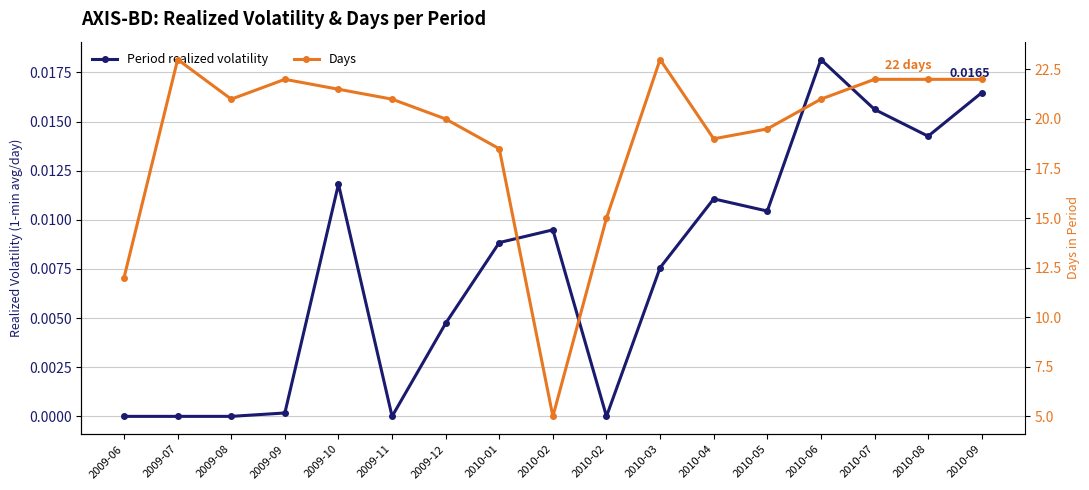

Which series has the largest range (max minus min)?

Days